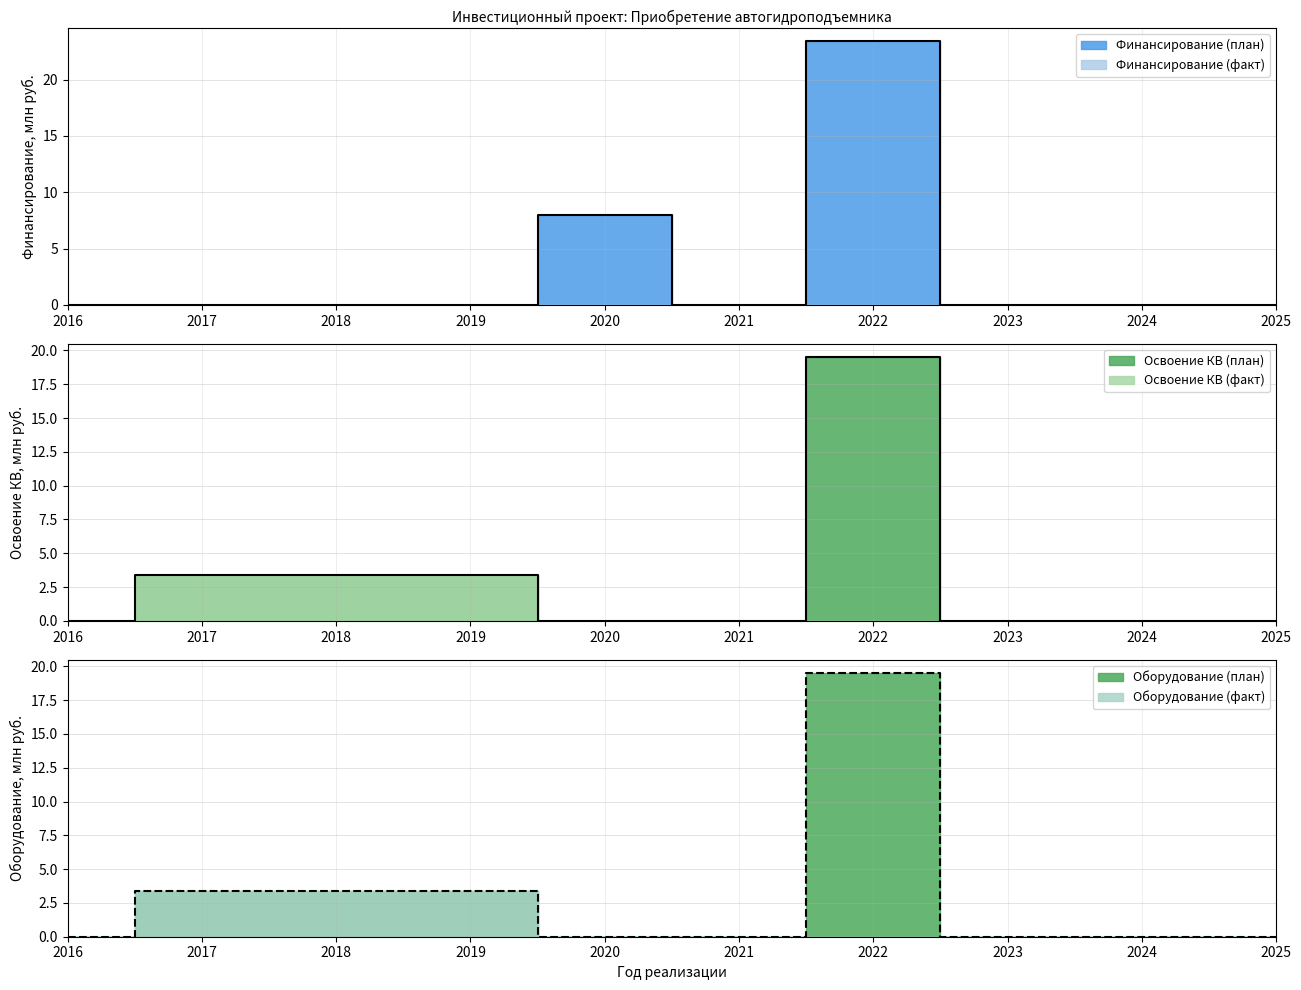

Reading left to right, transcribe all the data shown in this chart.

Финансирование (план): 0.0	0.0	0.0	0.0	8.0	0.0	23.4	0.0	0.0	0.0
Освоение (план): 0.0	3.4	3.4	3.4	0.0	0.0	19.5	0.0	0.0	0.0
Оборудование (план): 0.0	3.4	3.4	3.4	0.0	0.0	19.5	0.0	0.0	0.0